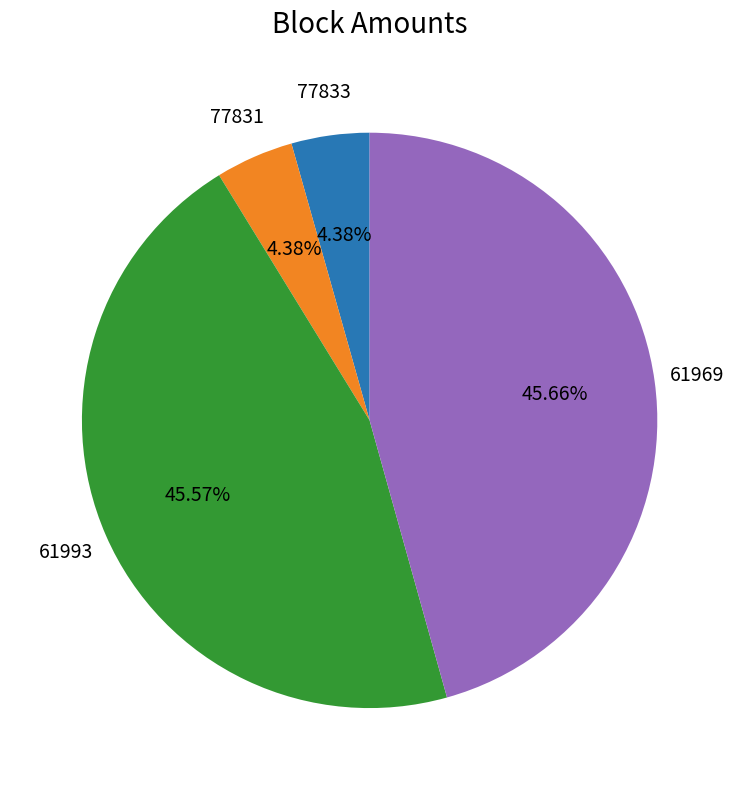

Is there a majority slice in this chart?

No